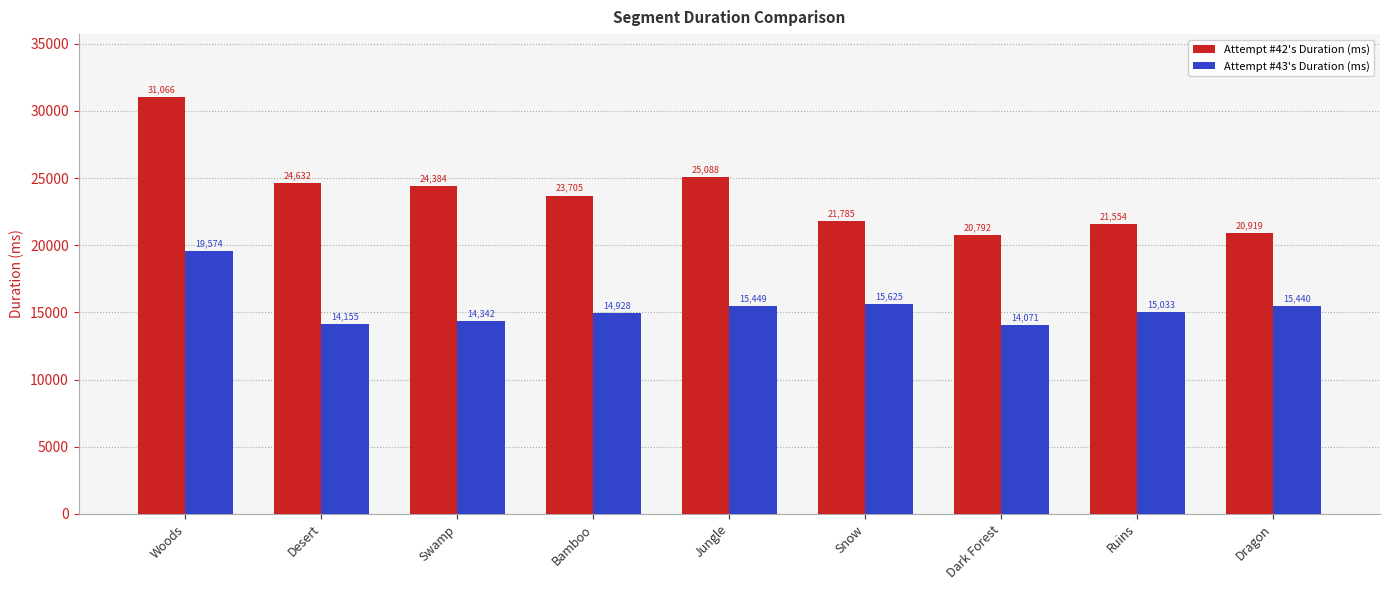

What is the value of the Attempt #43's Duration (ms) bar at the 8th from the left?

15033